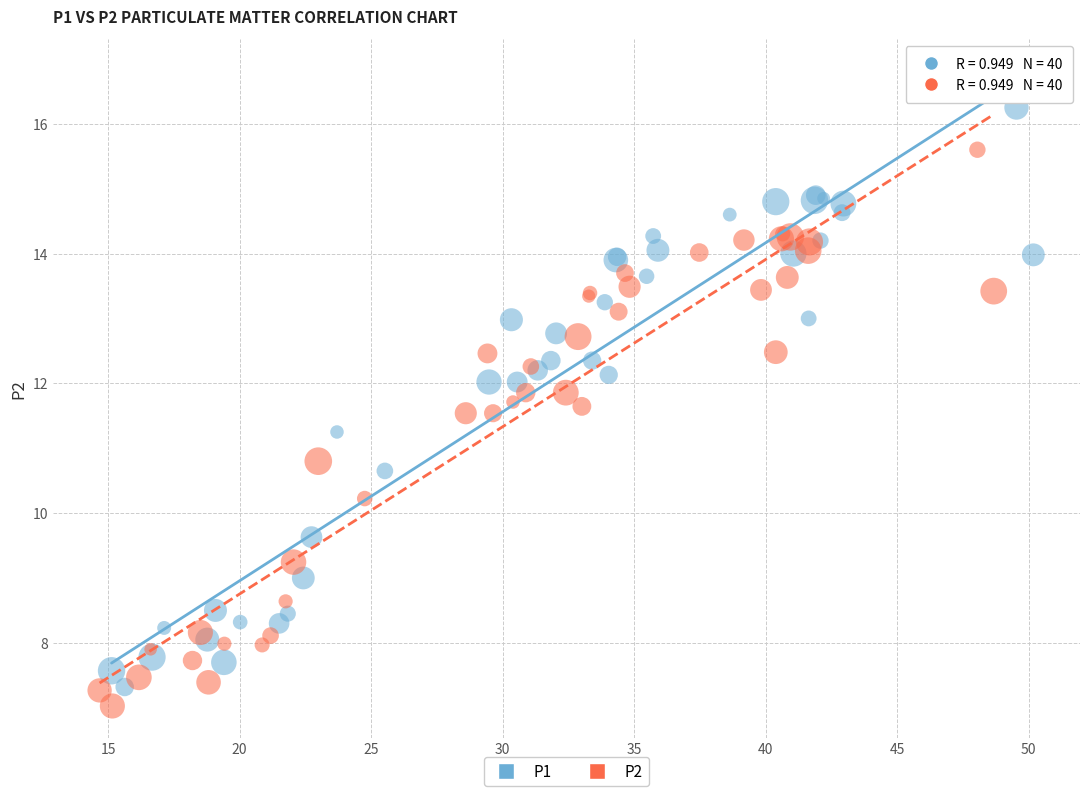

Which series contains the highest Y value?

P1